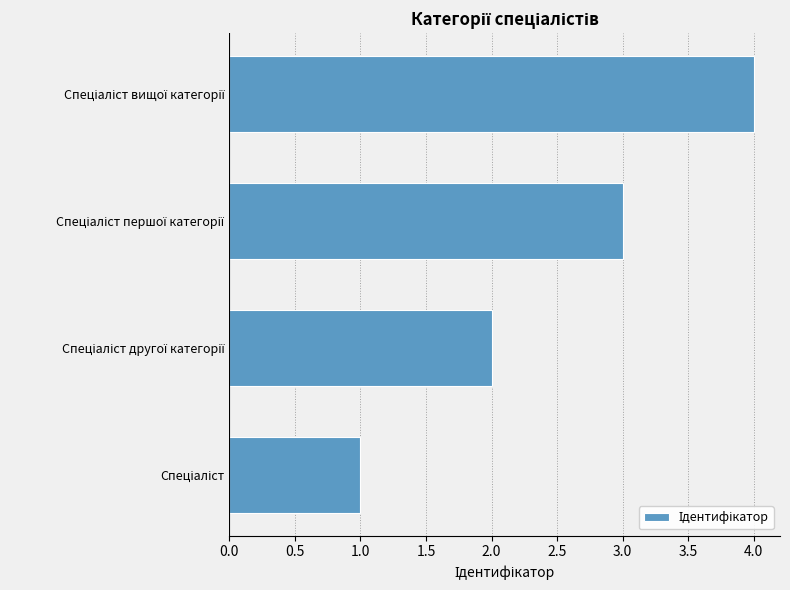

What is the greatest value displayed?

4